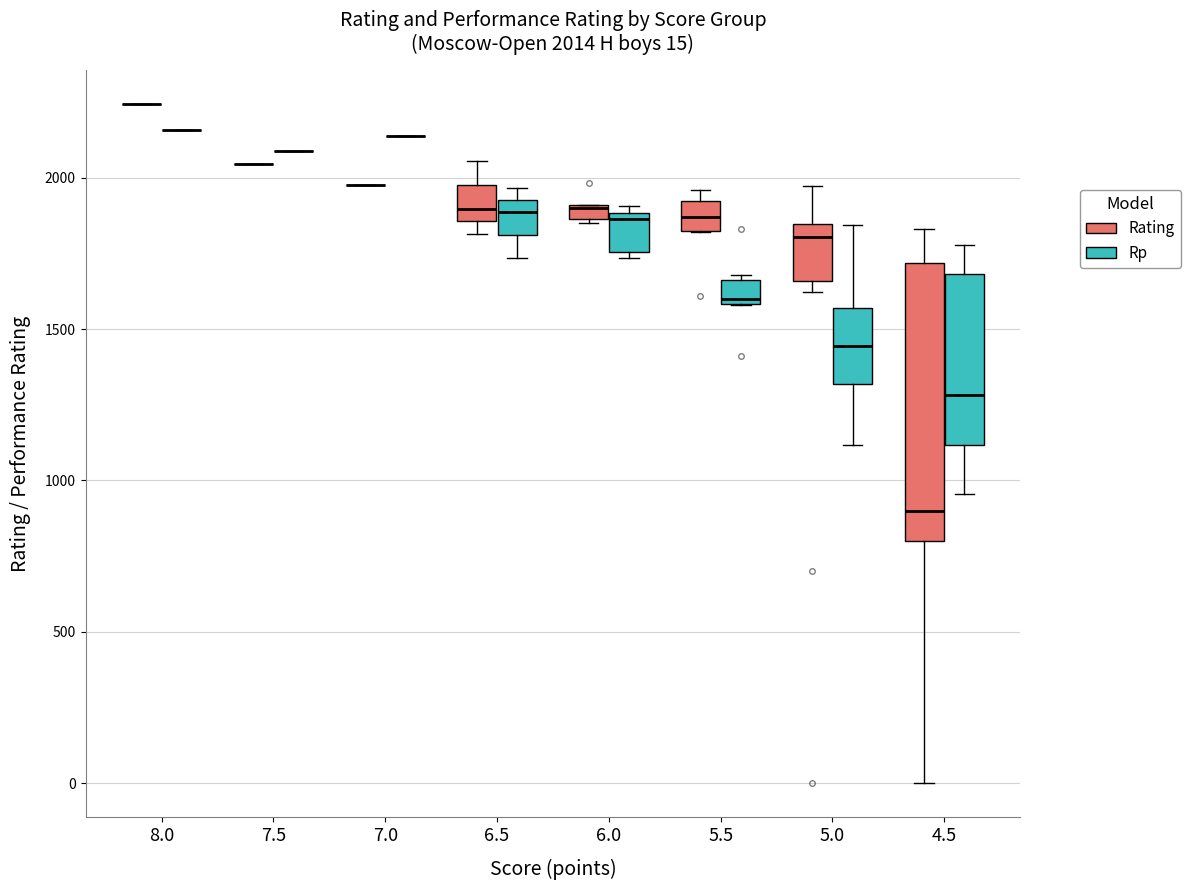

Which box is the tallest, from its lower edge to its upper edge?

4.5 (Rating)